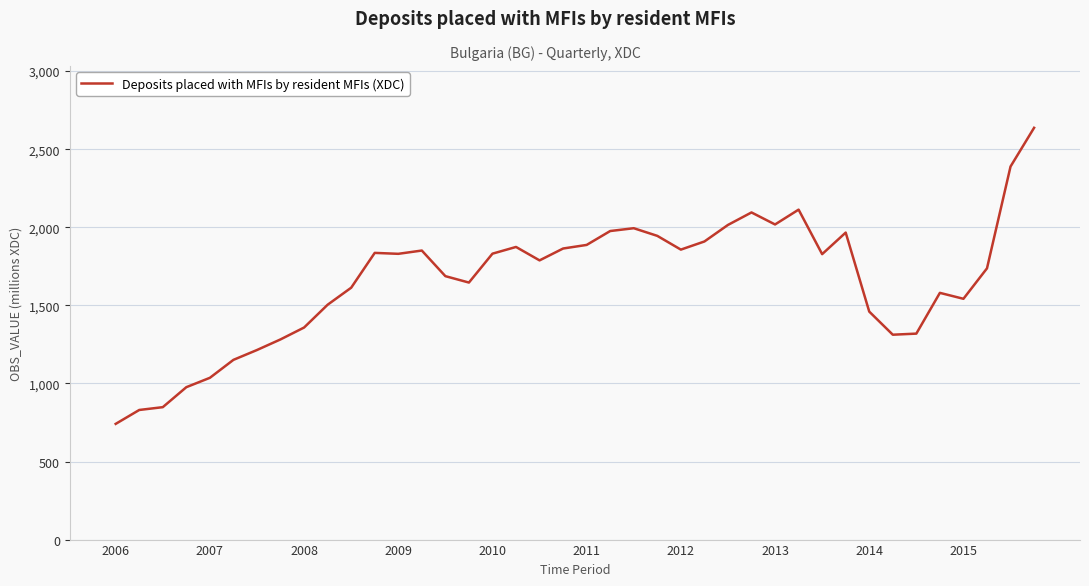

What is the maximum value shown in the chart?

2637